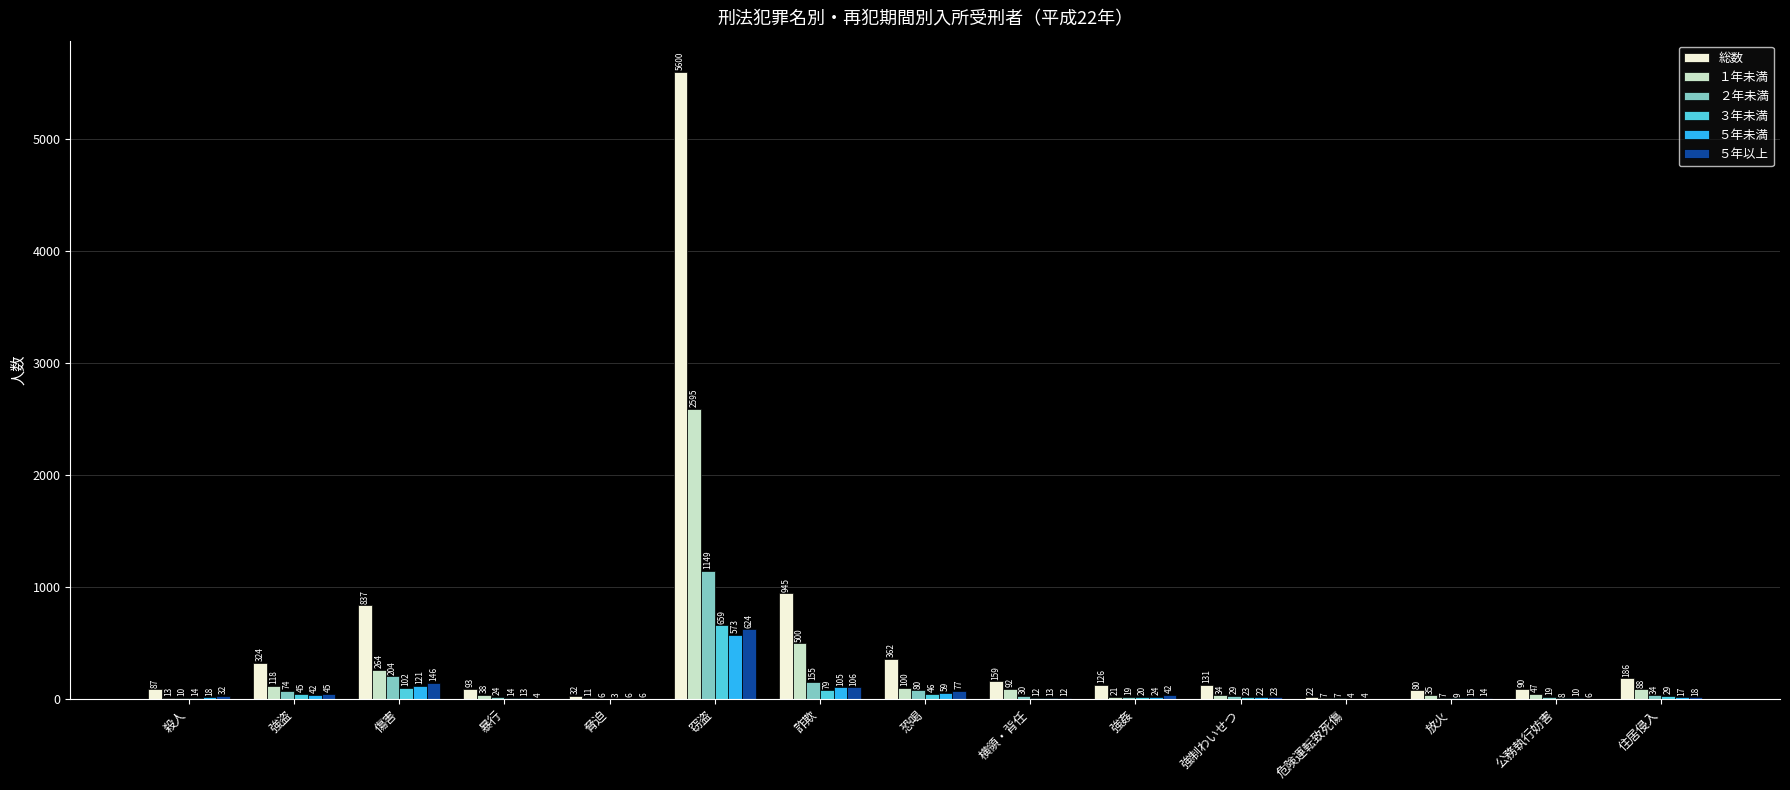

What is the highest value of the ３年未満 series?

659